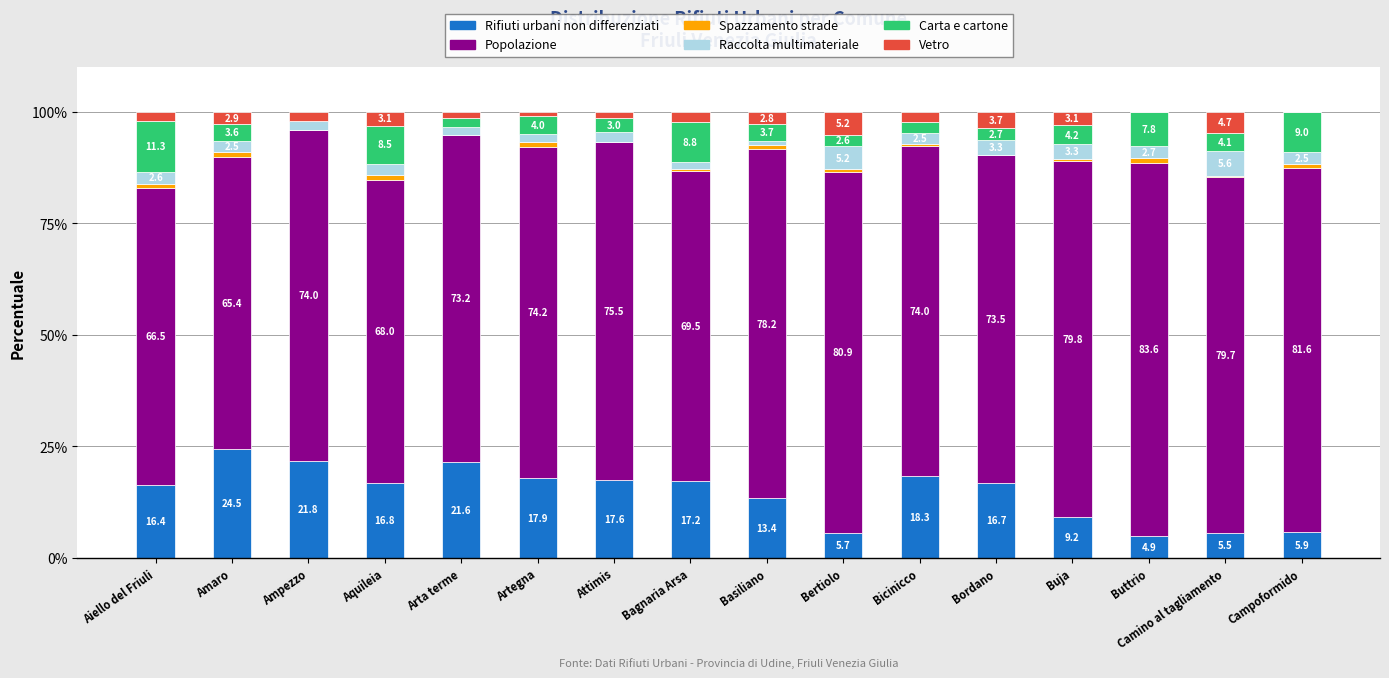

How many series are shown in this chart?

6